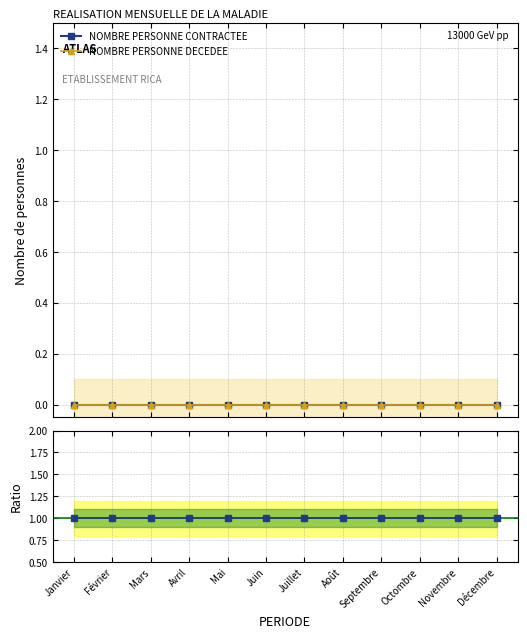

Reading right to left, extract all data points from this chart.

NOMBRE PERSONNE CONTRACTEE: Décembre=0	Novembre=0	Octombre=0	Septembre=0	Août=0	Juillet=0	Juin=0	Mai=0	Avril=0	Mars=0	Février=0	Janvier=0
NOMBRE PERSONNE DECEDEE: Décembre=0	Novembre=0	Octombre=0	Septembre=0	Août=0	Juillet=0	Juin=0	Mai=0	Avril=0	Mars=0	Février=0	Janvier=0
Ratio: Décembre=1	Novembre=1	Octombre=1	Septembre=1	Août=1	Juillet=1	Juin=1	Mai=1	Avril=1	Mars=1	Février=1	Janvier=1